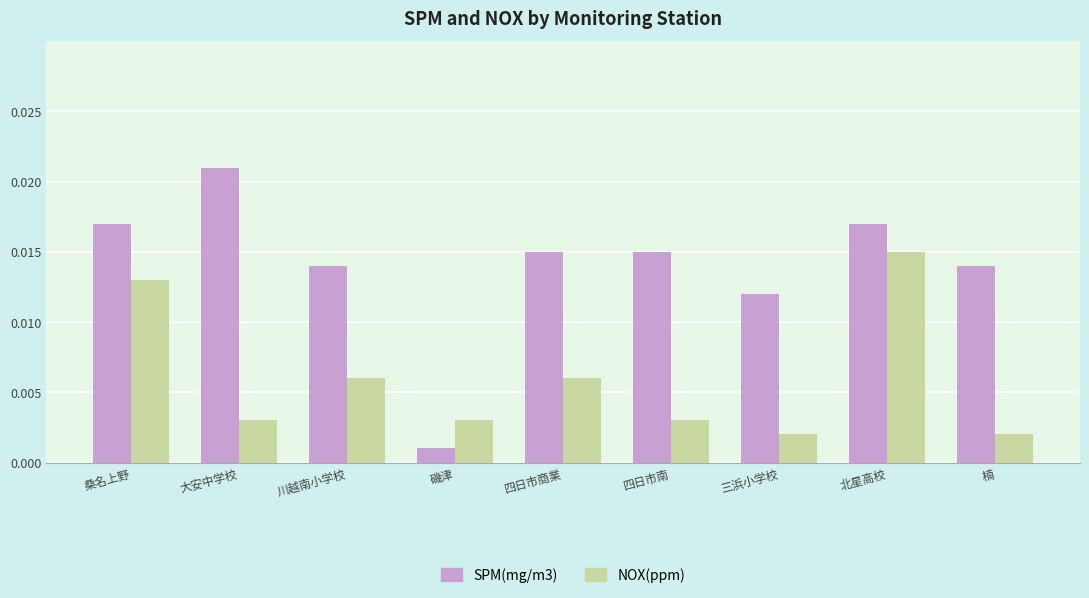

Which series has the largest range (max minus min)?

SPM(mg/m3)